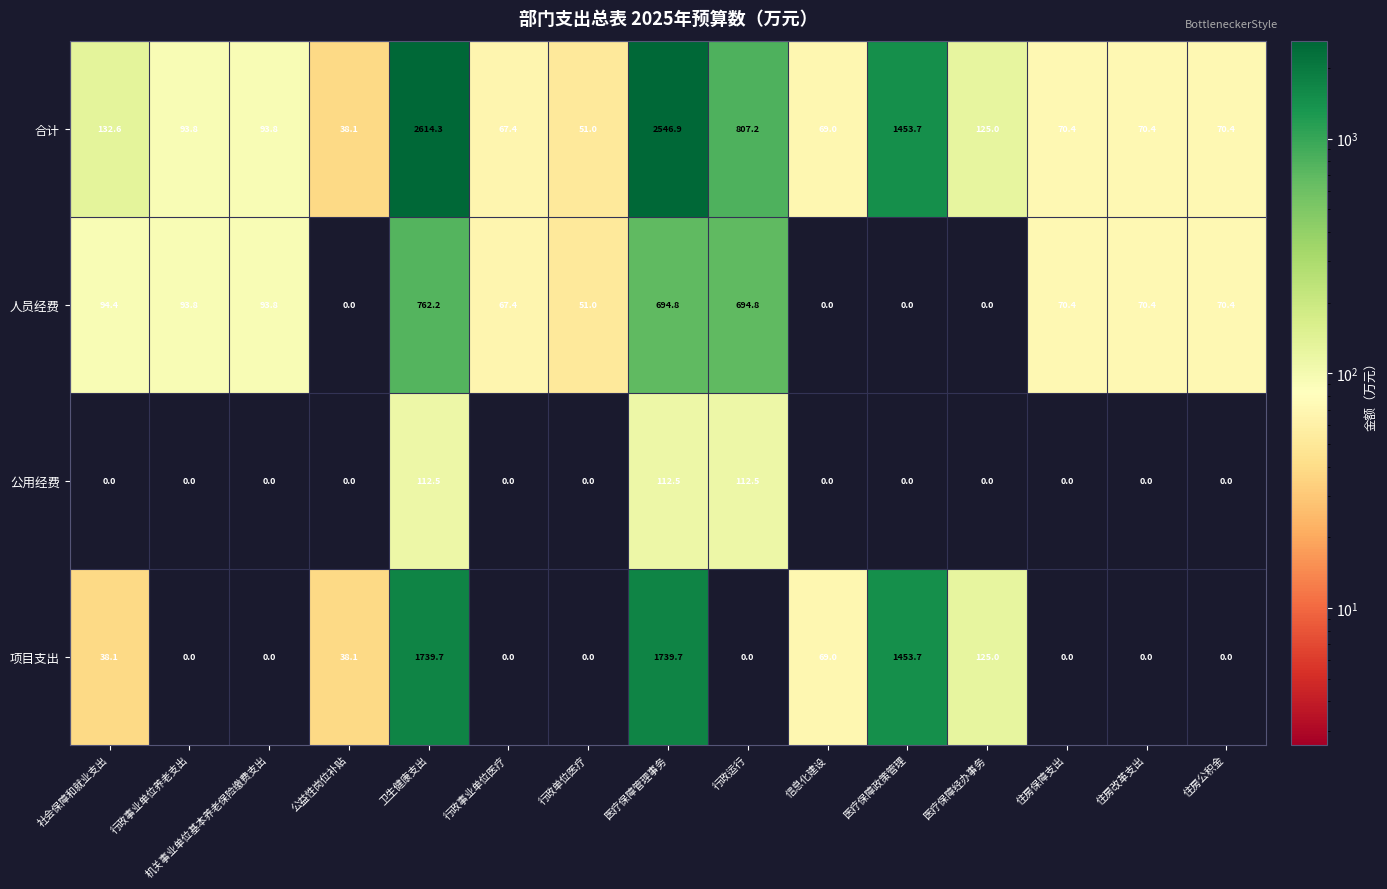

What is the difference between the highest and lowest values at 行政事业单位医疗?

67.4